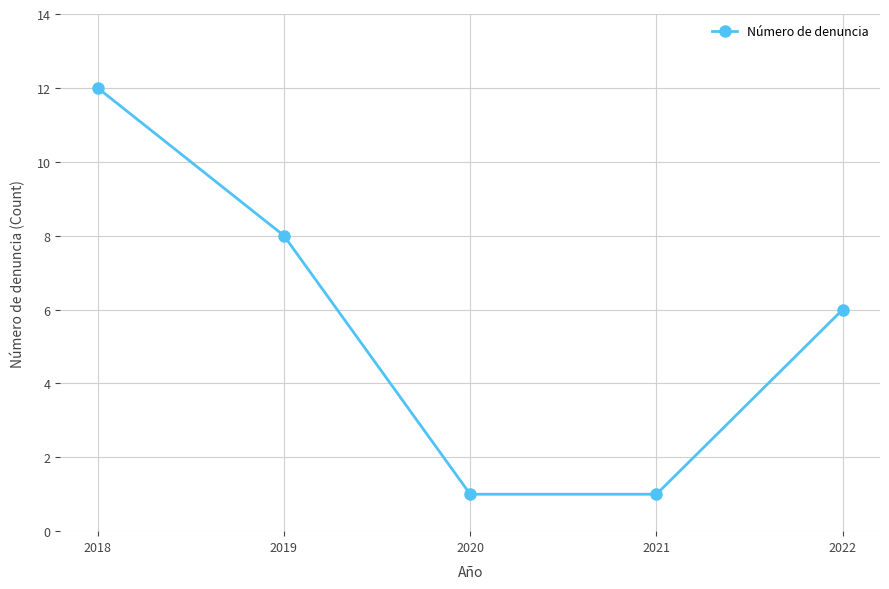

Approximately how many times larger is the value at 2019 compared to 2022?

1.3